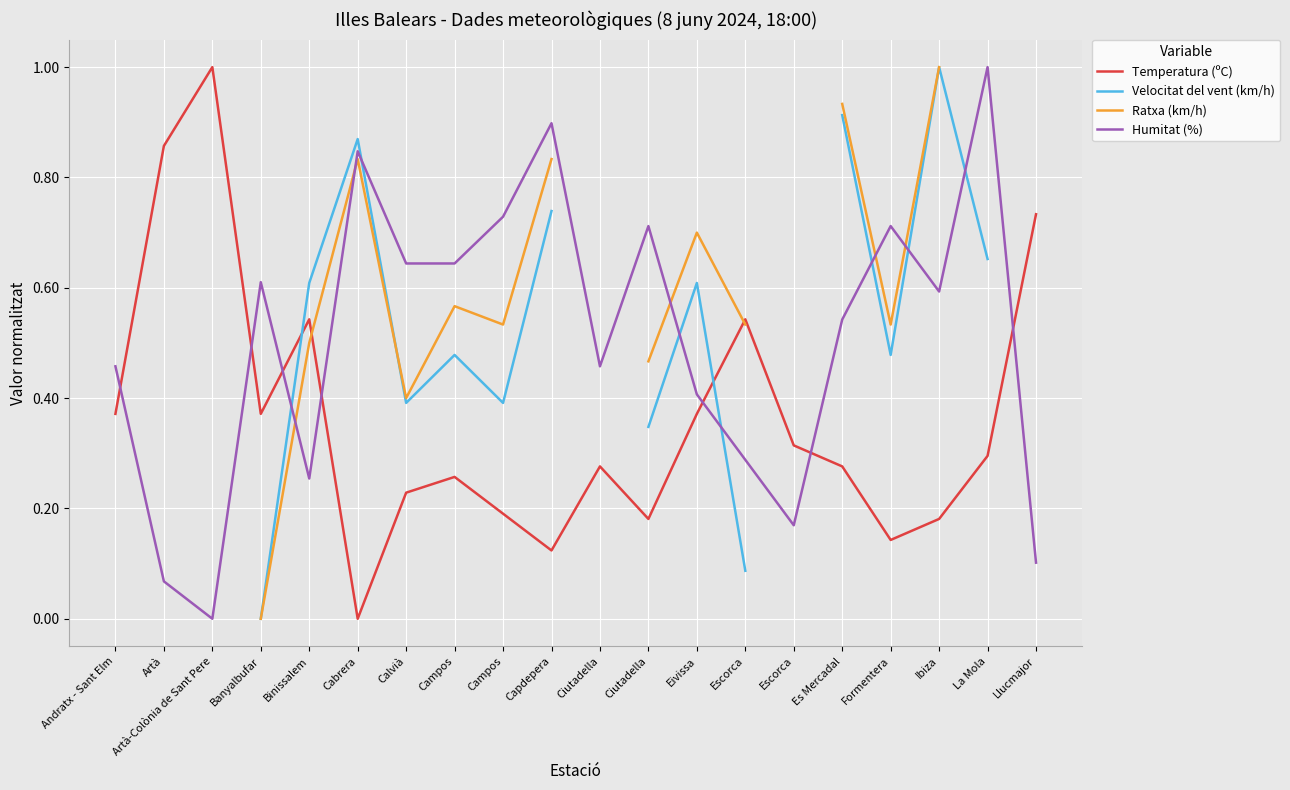

Where is Humitat (%) nearest to the value 0?

Artà-Colònia de Sant Pere